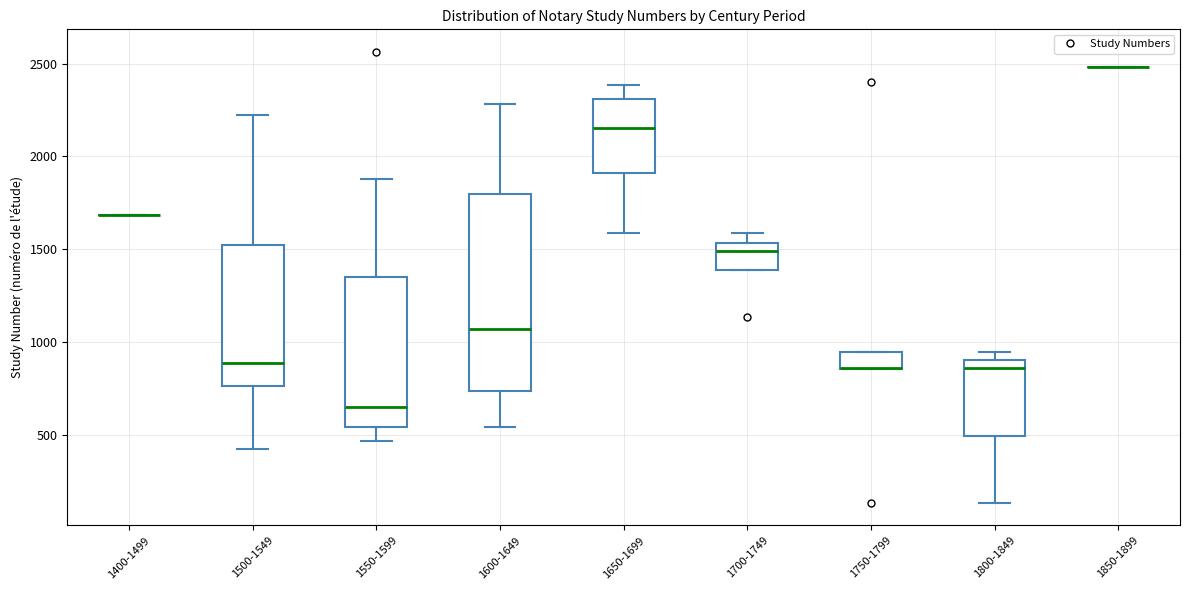

Where does the lower whisker of the box for 1550-1599 end on the y-axis? The values are not printed on the chart, so give them approximately, as read against the axis.

450